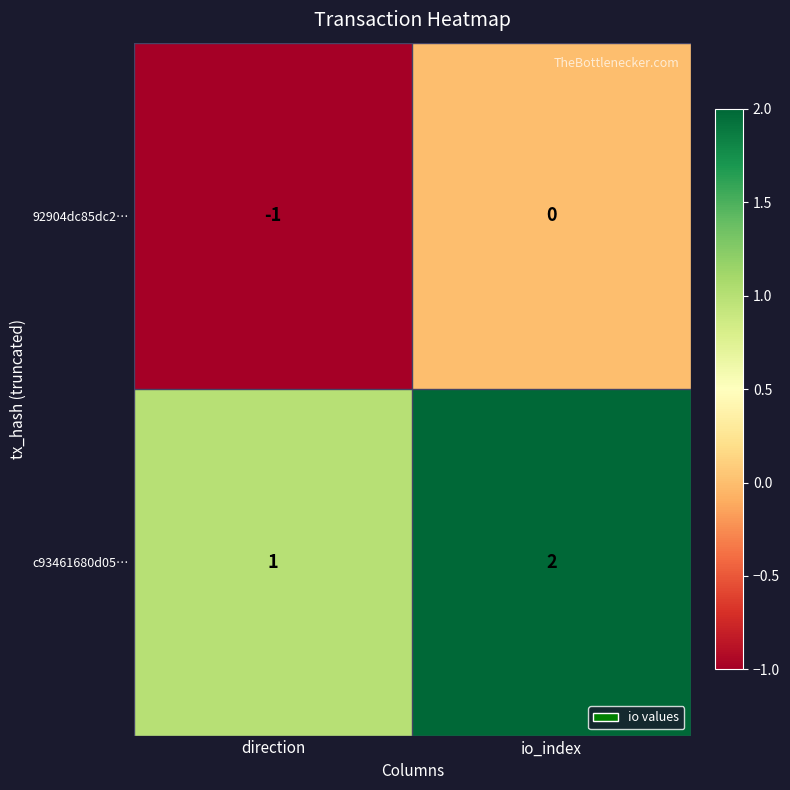

Which series has the largest total across all categories?

c93461680d05…